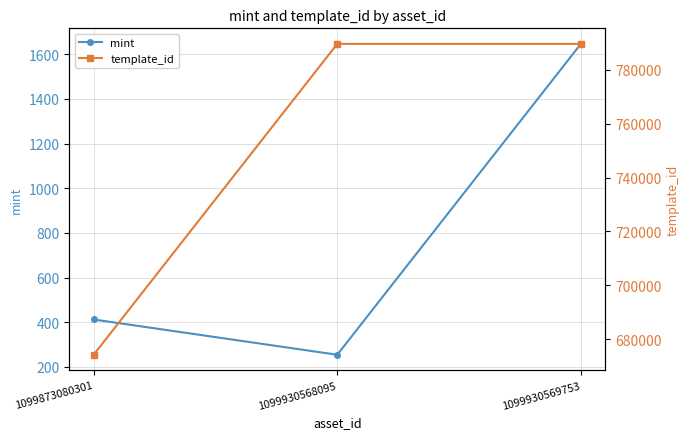

What is the smallest value displayed?

254